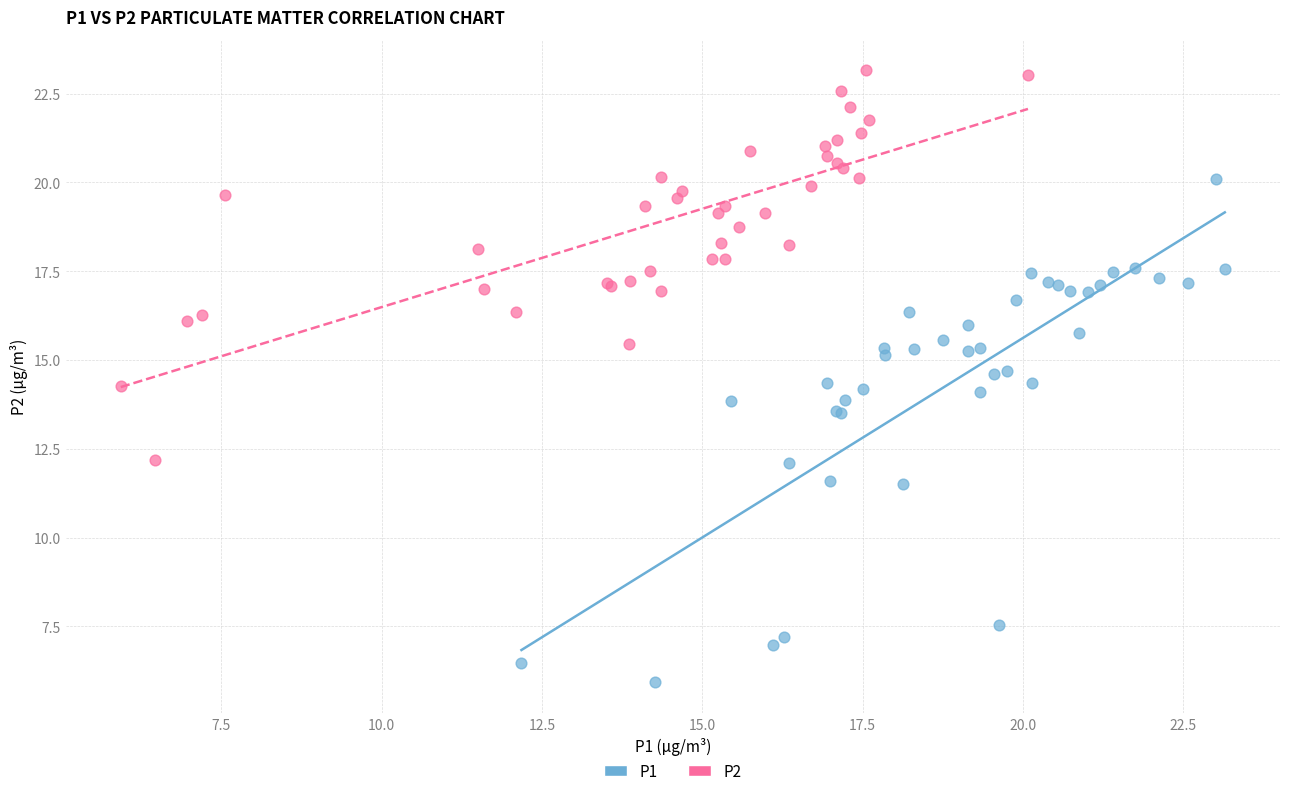

Which series has the largest Y range (max minus min)?

P1